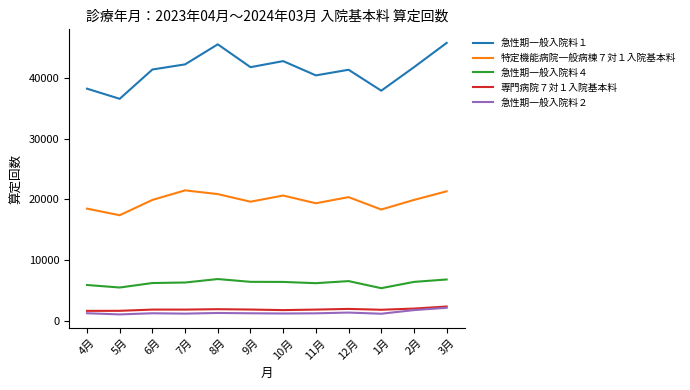

What is the smallest value displayed?

1027